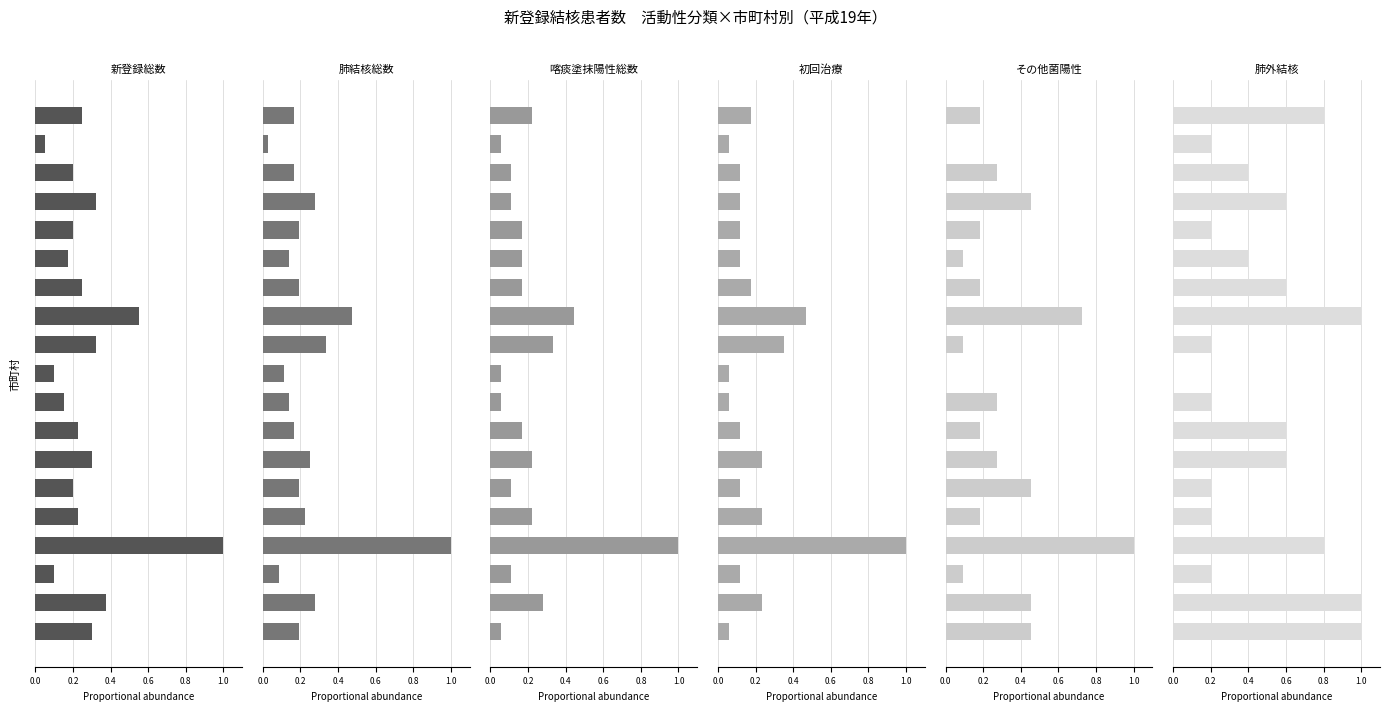

The 肺外結核 series shows 0.2 at 0.8. True or false?

True